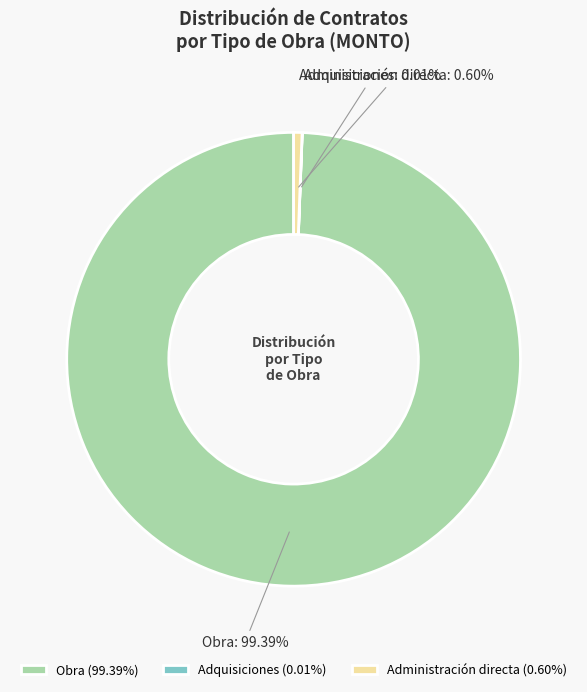

Is there any slice that represents more than half of the pie?

Yes